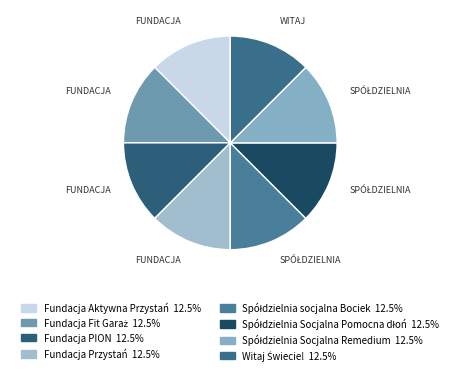

Between Fundacja Aktywna Przystań and Spółdzielnia Socjalna Pomocna dłoń, which is larger?

Fundacja Aktywna Przystań